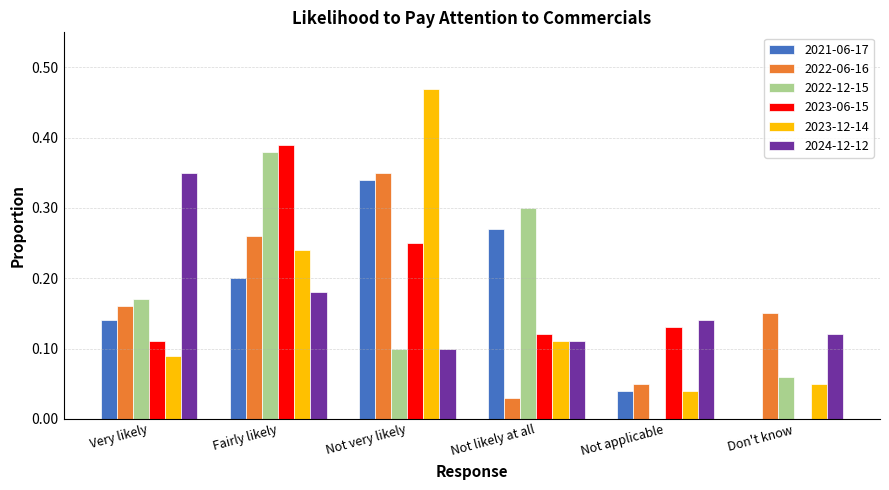

Which series changed the most between Very likely and Don't know?

2024-12-12